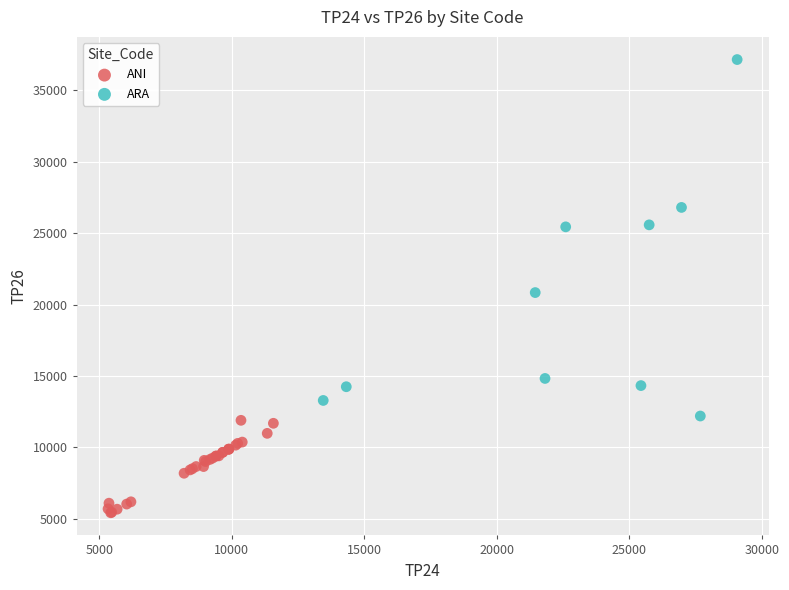

What are all the series names shown in the legend?

ANI, ARA